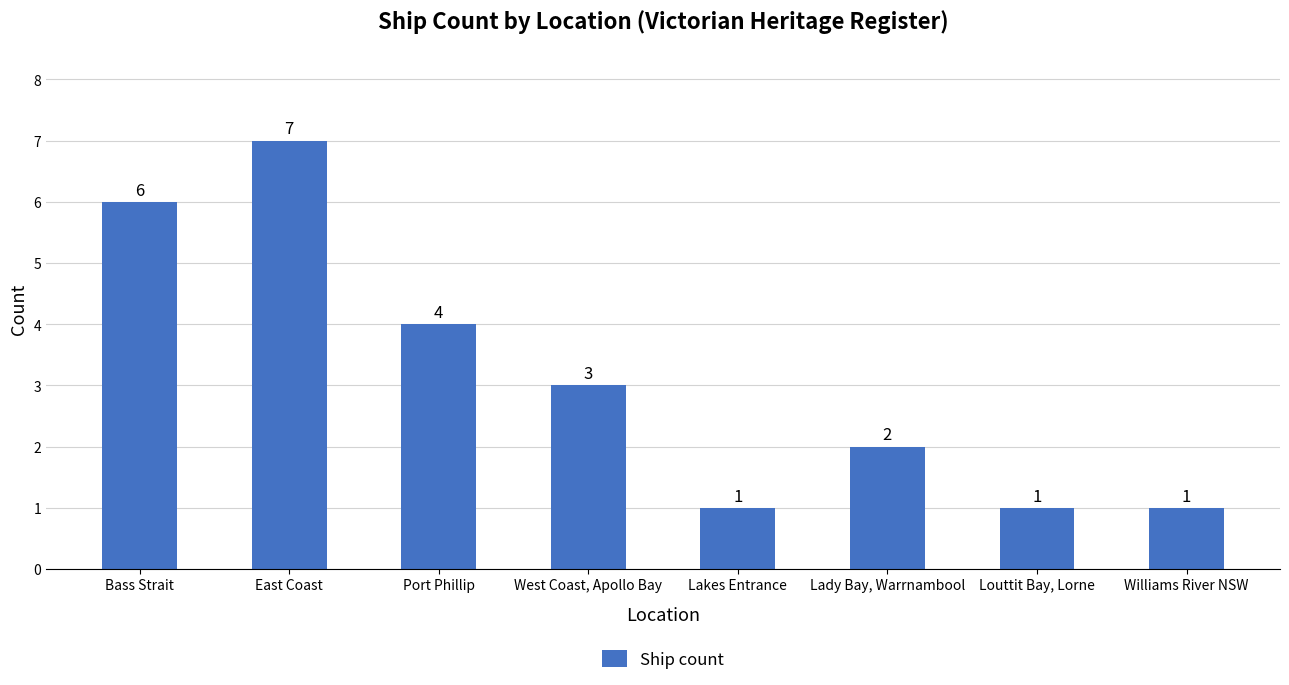

Reading right to left, list all the values displayed in this chart.

1	1	2	1	3	4	7	6